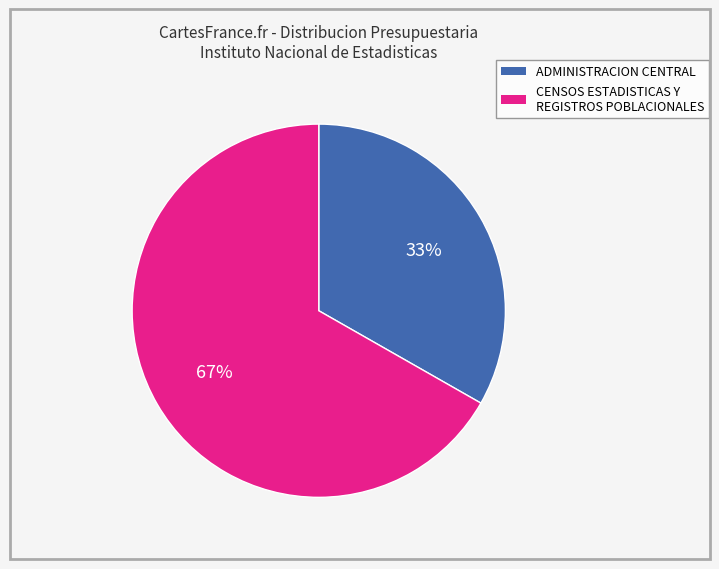

To the nearest percent, what percentage of the pie is CENSOS ESTADISTICAS Y REGISTROS POBLACIONALES?

67%